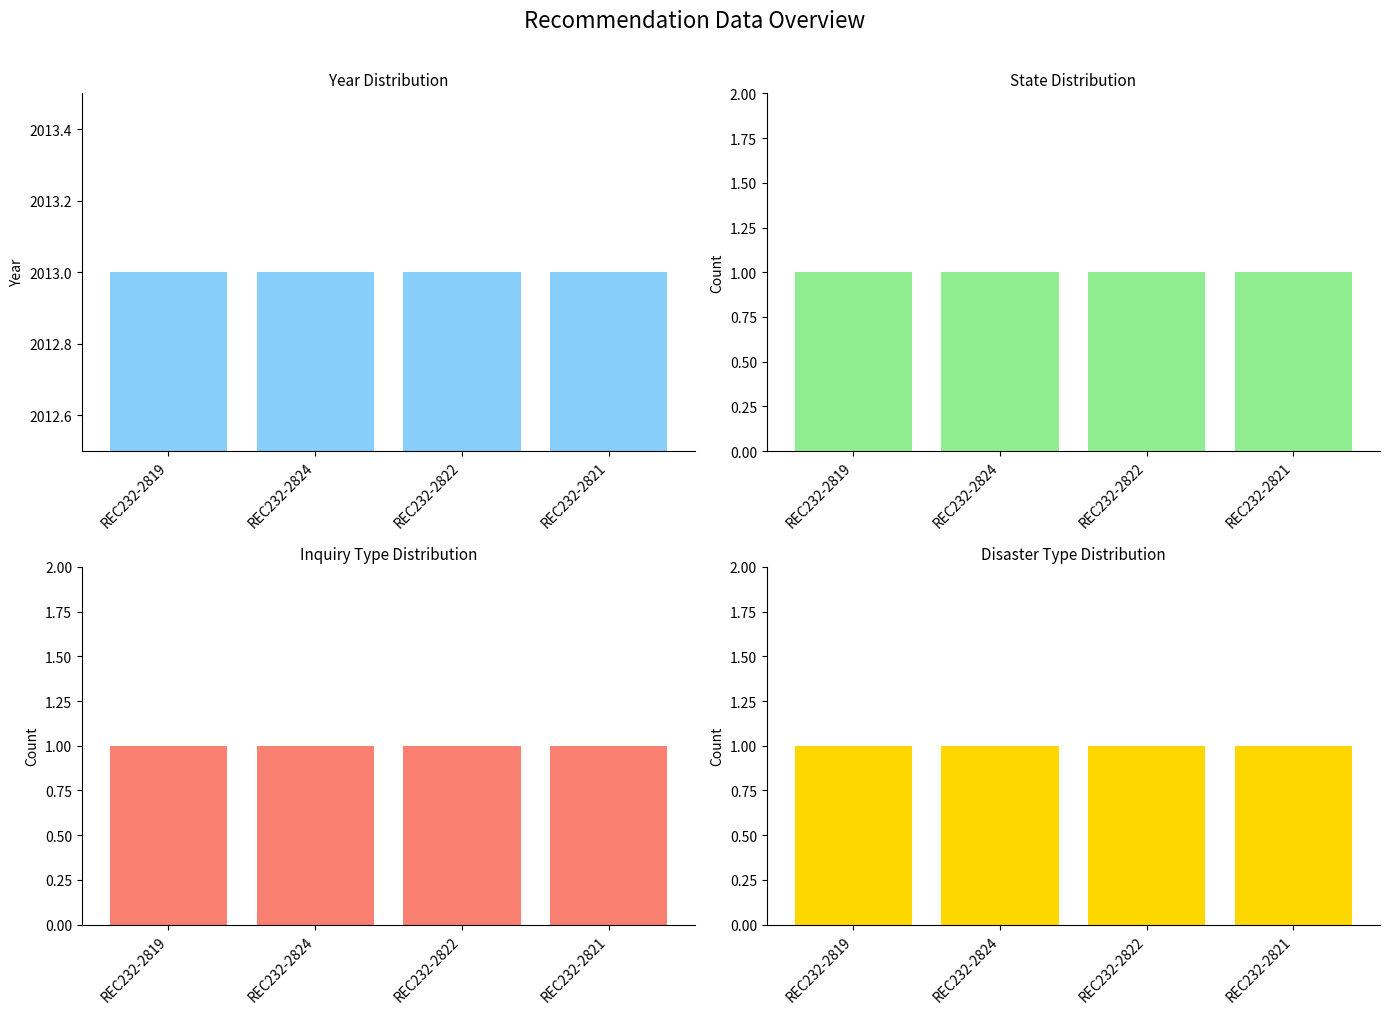

What is the approximate value of Year at REC232-2822?

2013